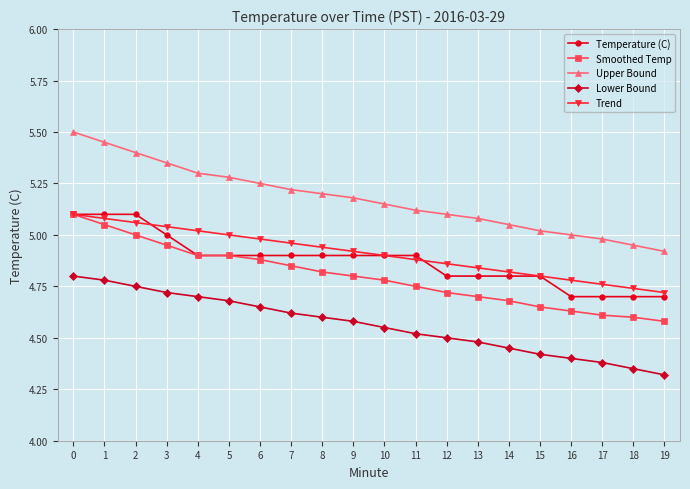

True or false: Upper Bound and Temperature (C) cross at least once.

False